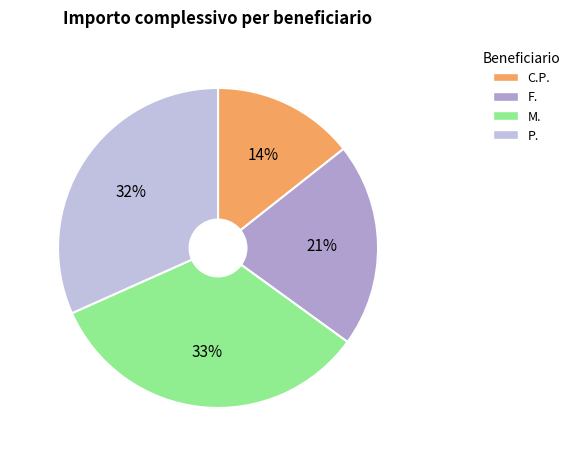

Between P. and F., which is larger?

P.